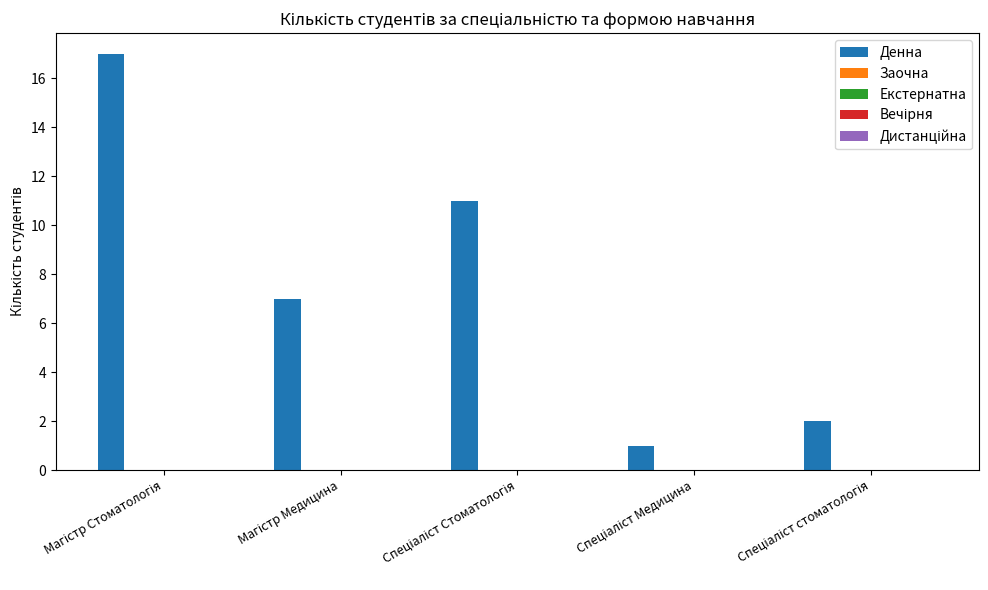

What is the difference between the second highest and second lowest values?

9